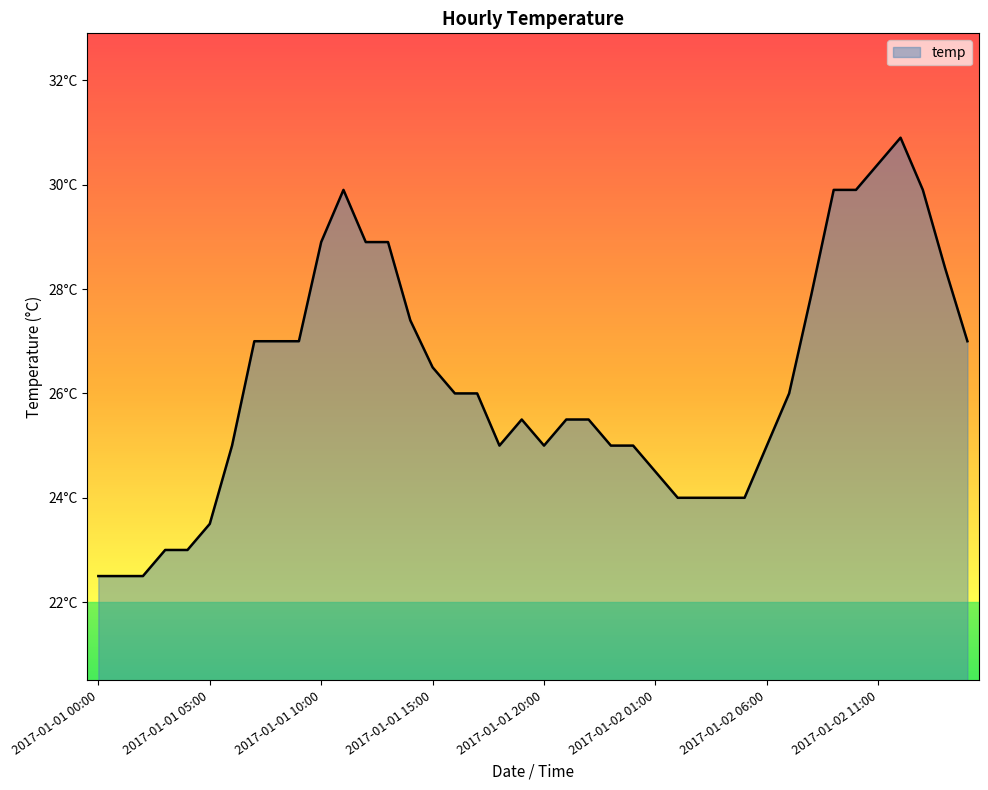

At which category does the chart reach its peak across all series?

2017-01-02 12:00